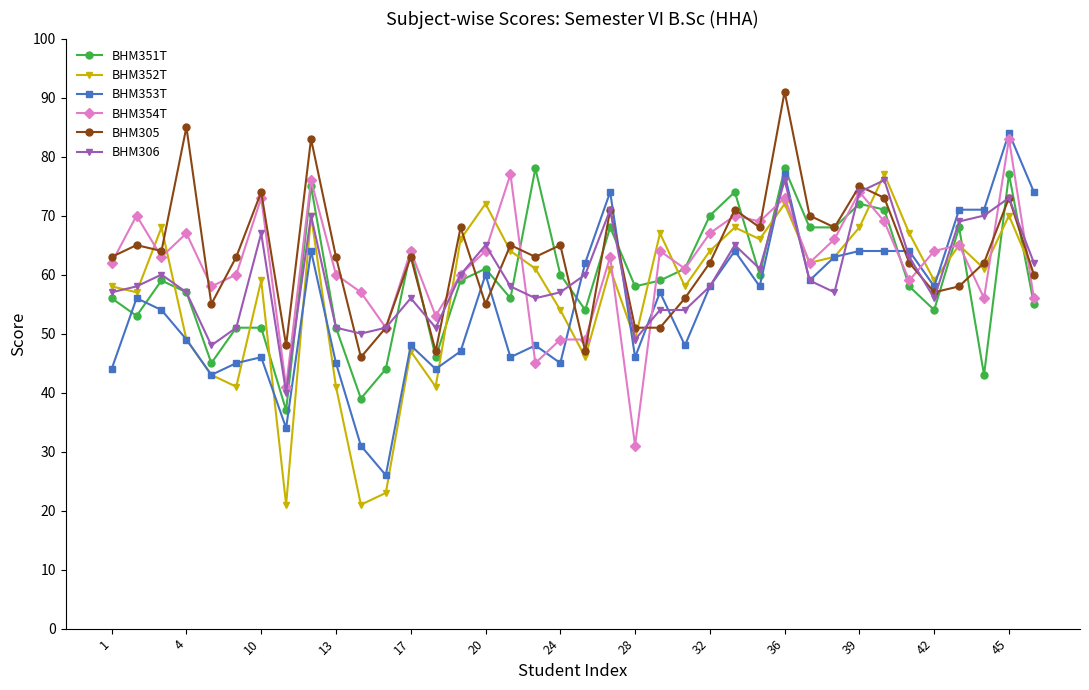

True or false: BHM354T has more than 2 points higher than both neighbors.

True